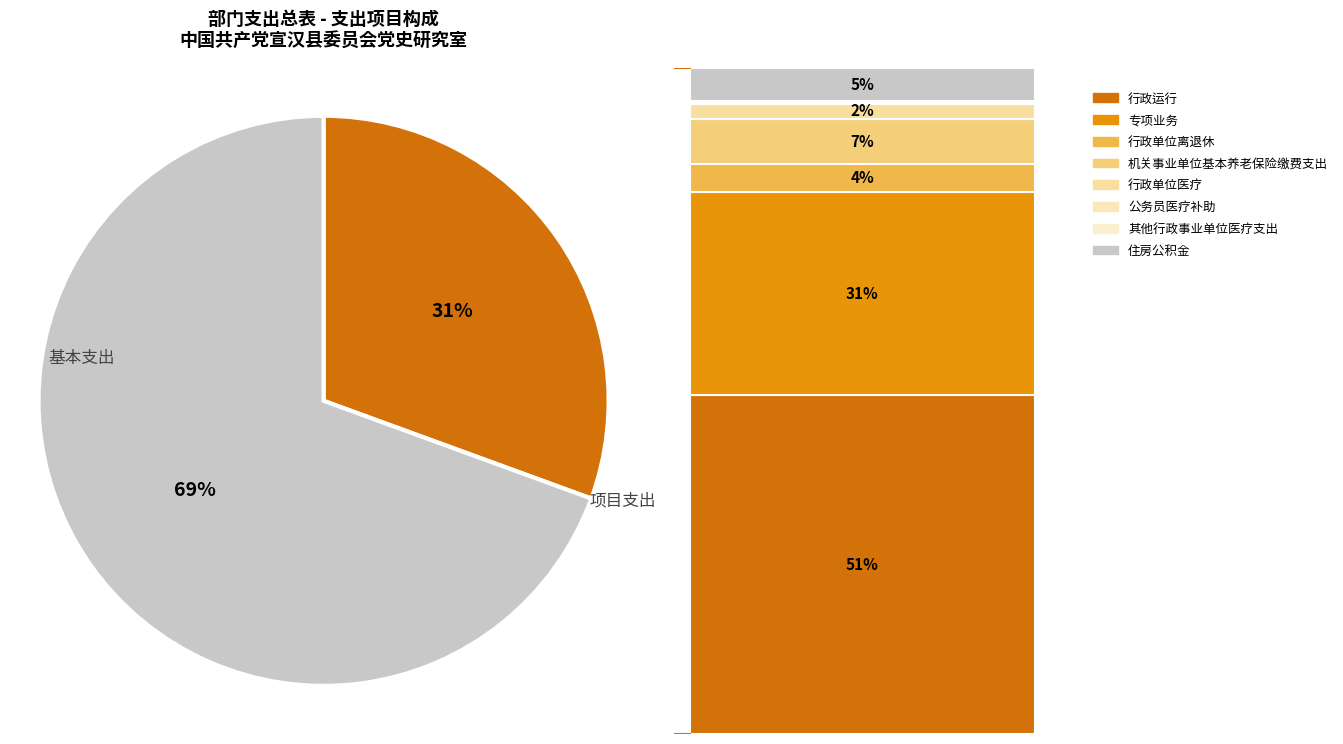

Which slice is the largest?

行政运行